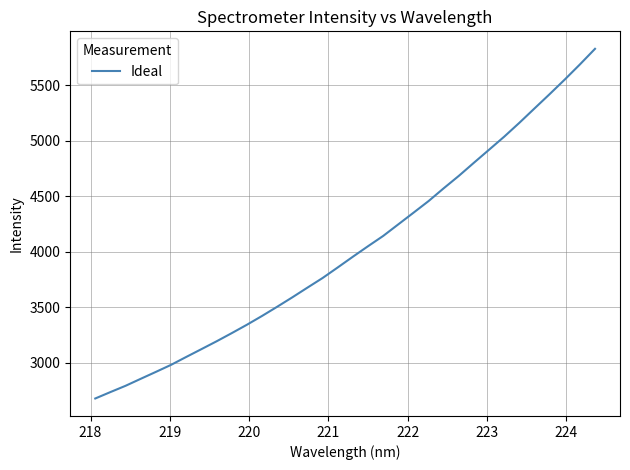

What is the difference between the maximum and minimum values?

3147.6